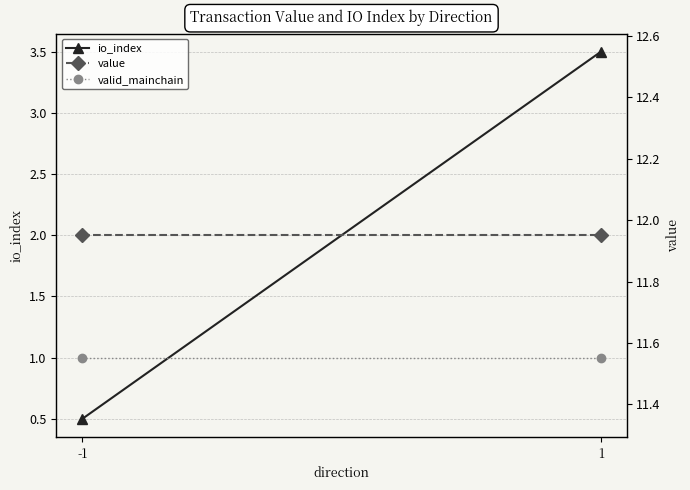

At which category is the sum across all series the highest?

1